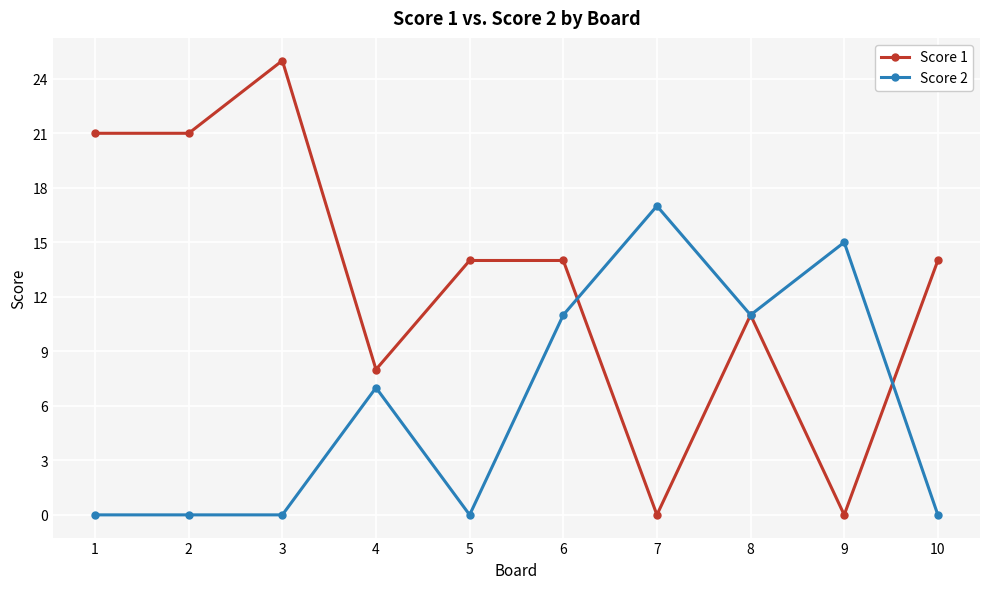

Which series has the largest total across all categories?

Score 1